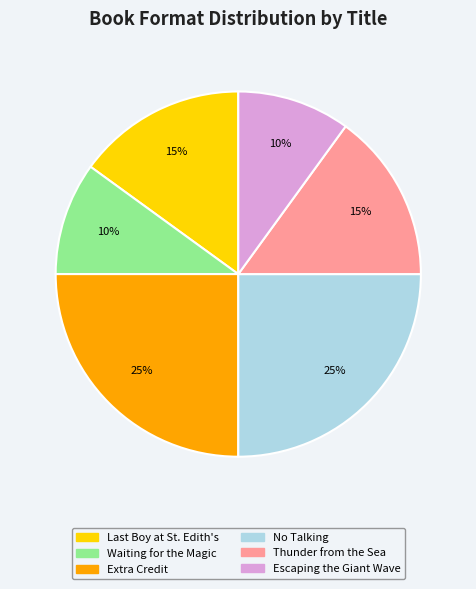

Does Thunder from the Sea represent more than half of the total?

No